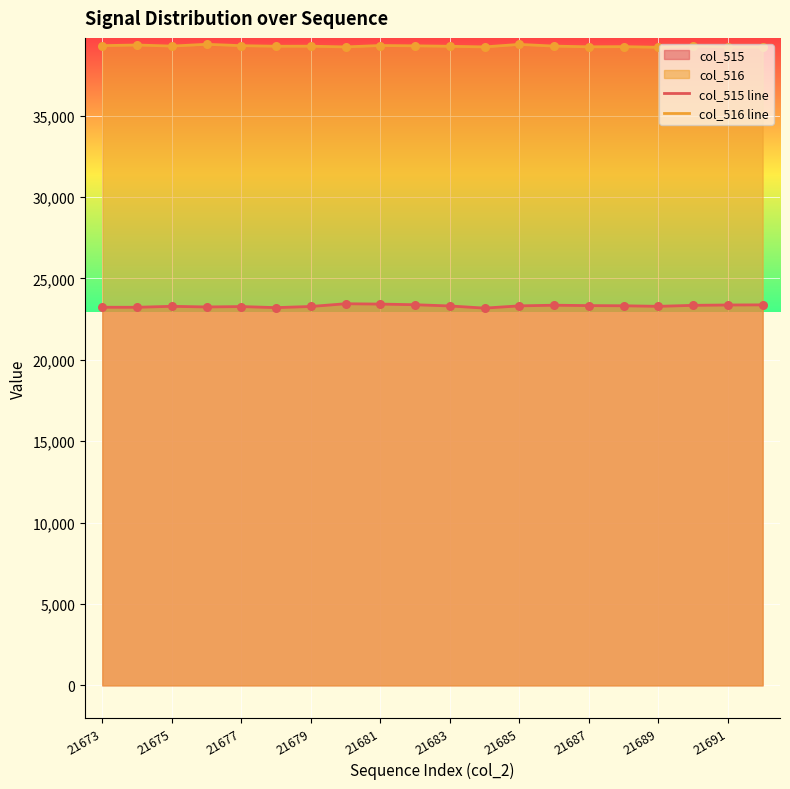

Which series has the largest total across all categories?

col_516 line